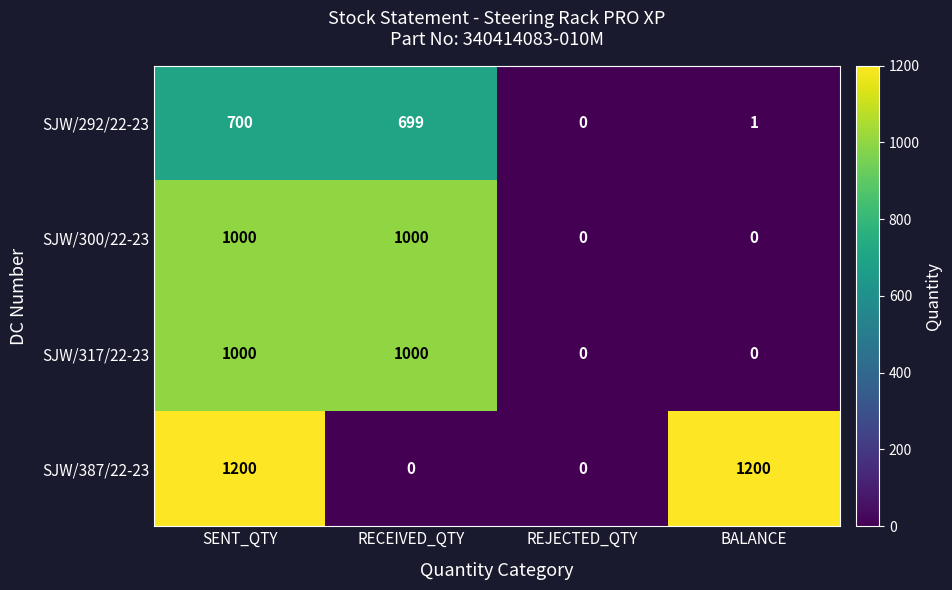

Which series has the widest spread of values?

SJW/387/22-23